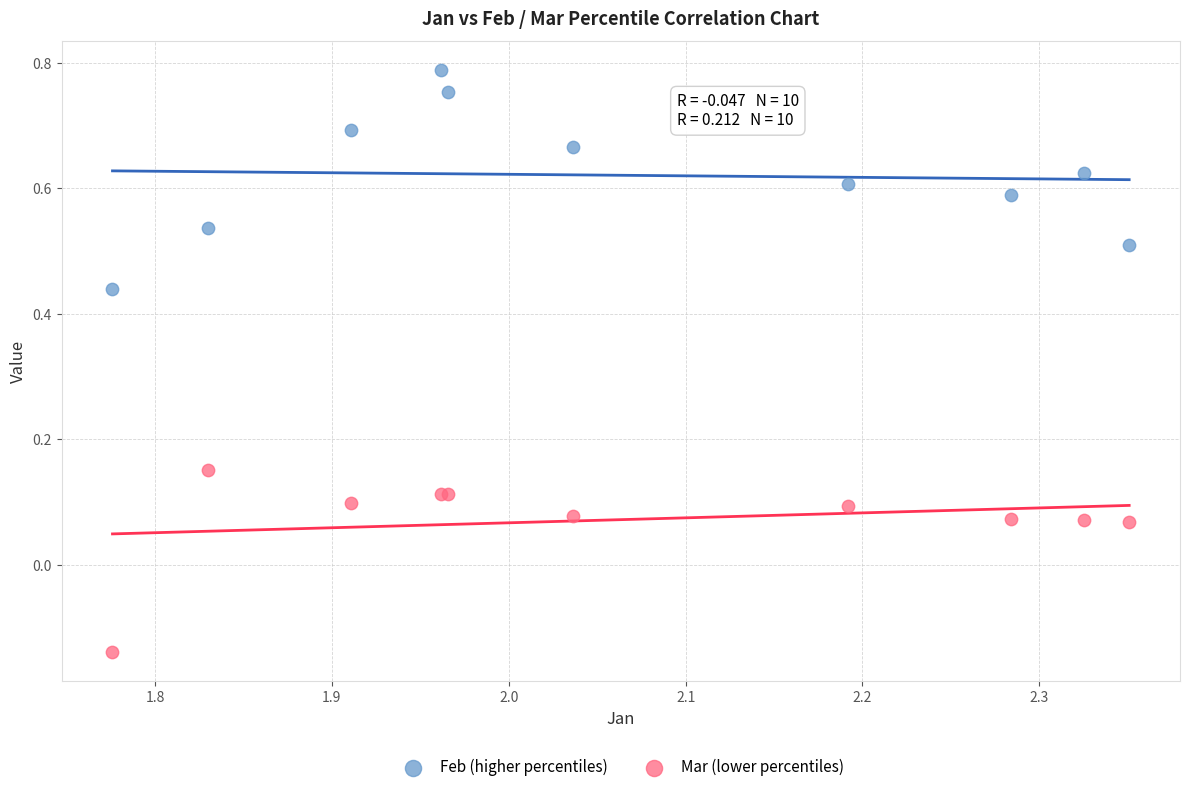

Which series has the largest Y range (max minus min)?

Feb (higher percentiles)